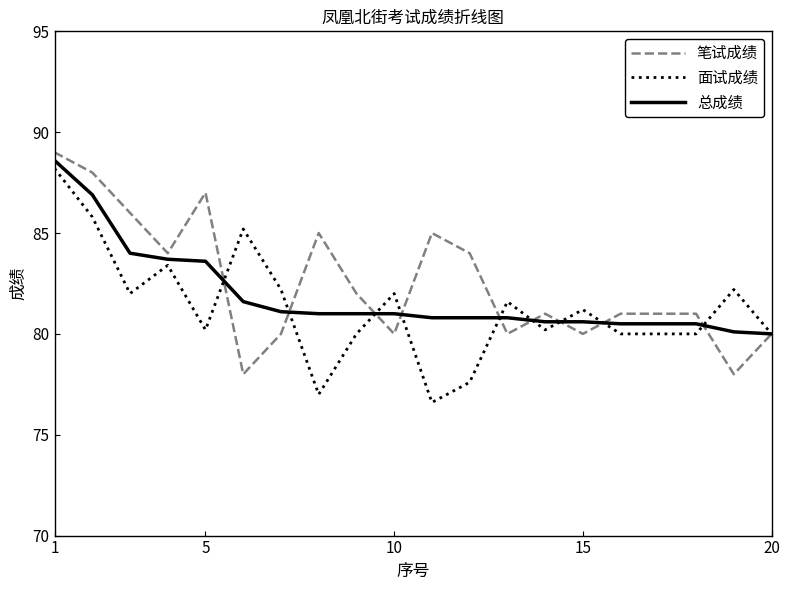

What is the lowest value of the 面试成绩 series?

76.6